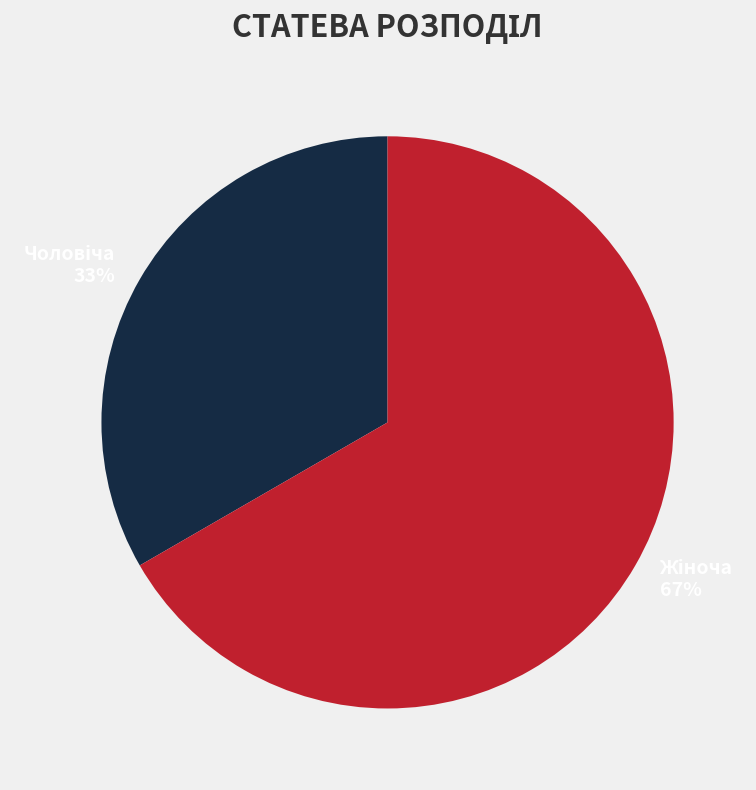

How many slices are in this pie chart?

2